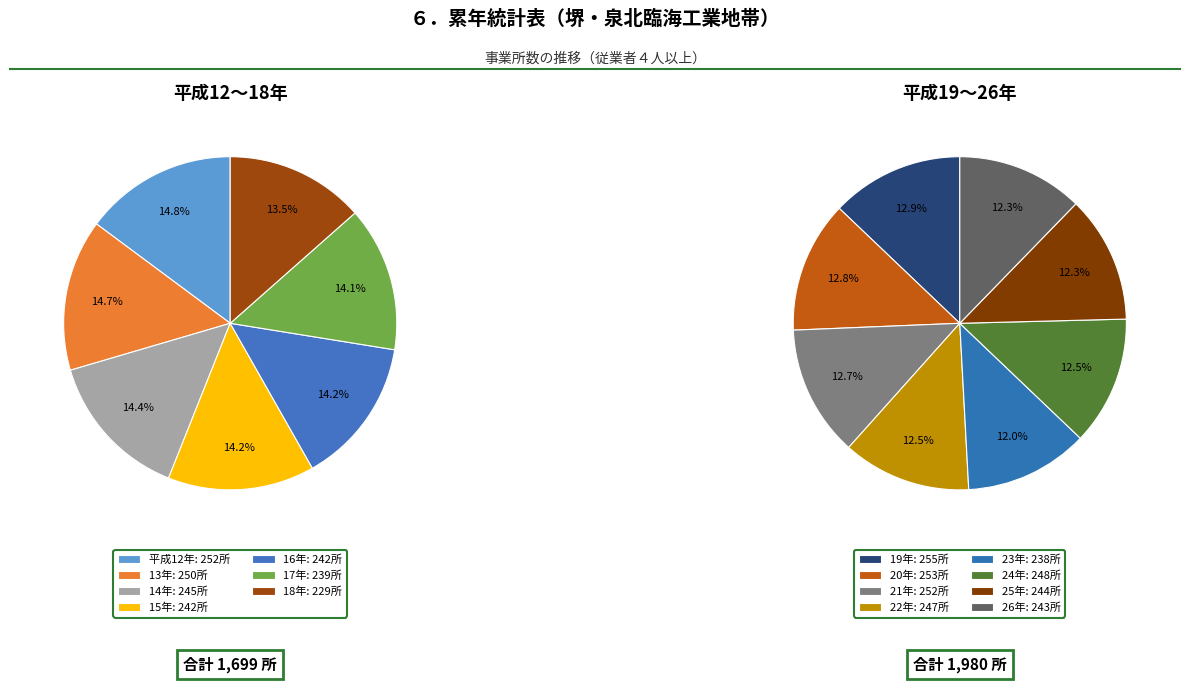

What is the change in value from 14 to 24?

+3